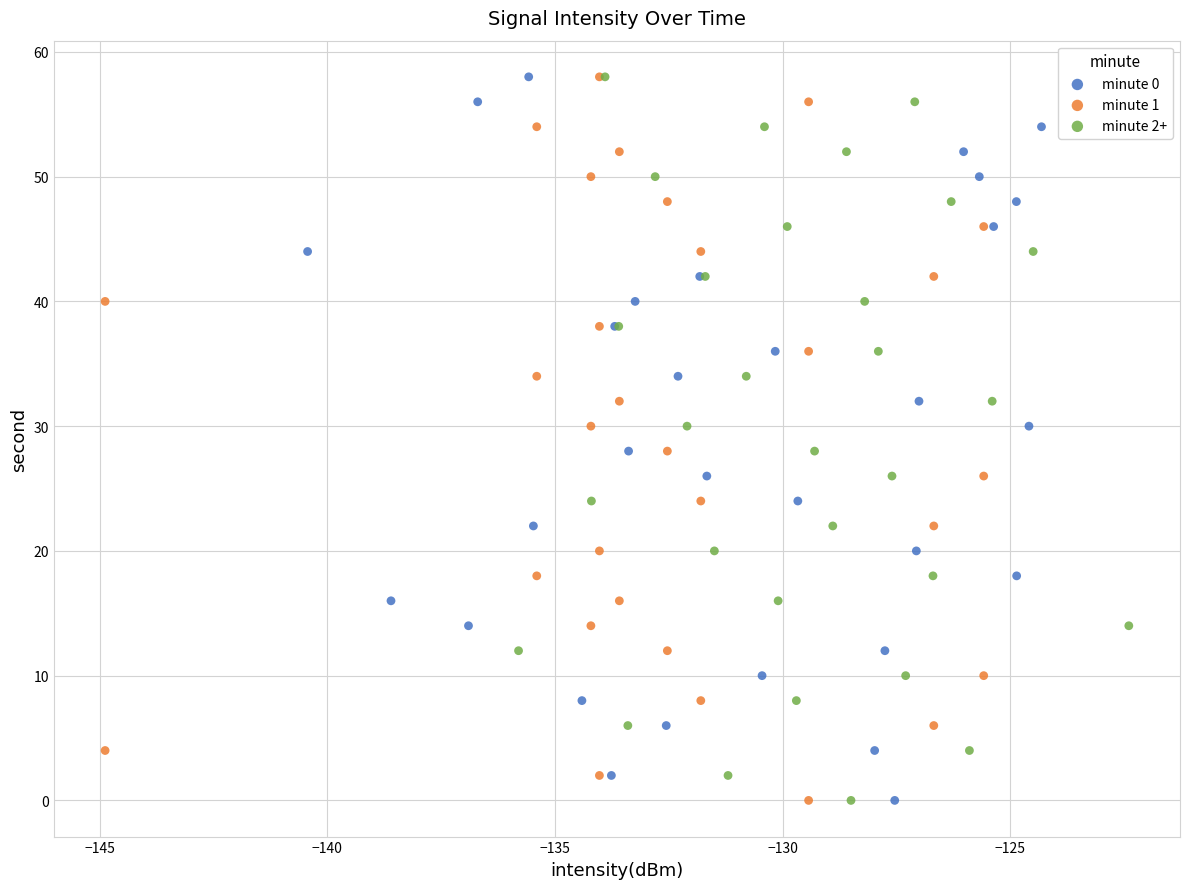

What are all the series names shown in the legend?

minute 0, minute 1, minute 2+